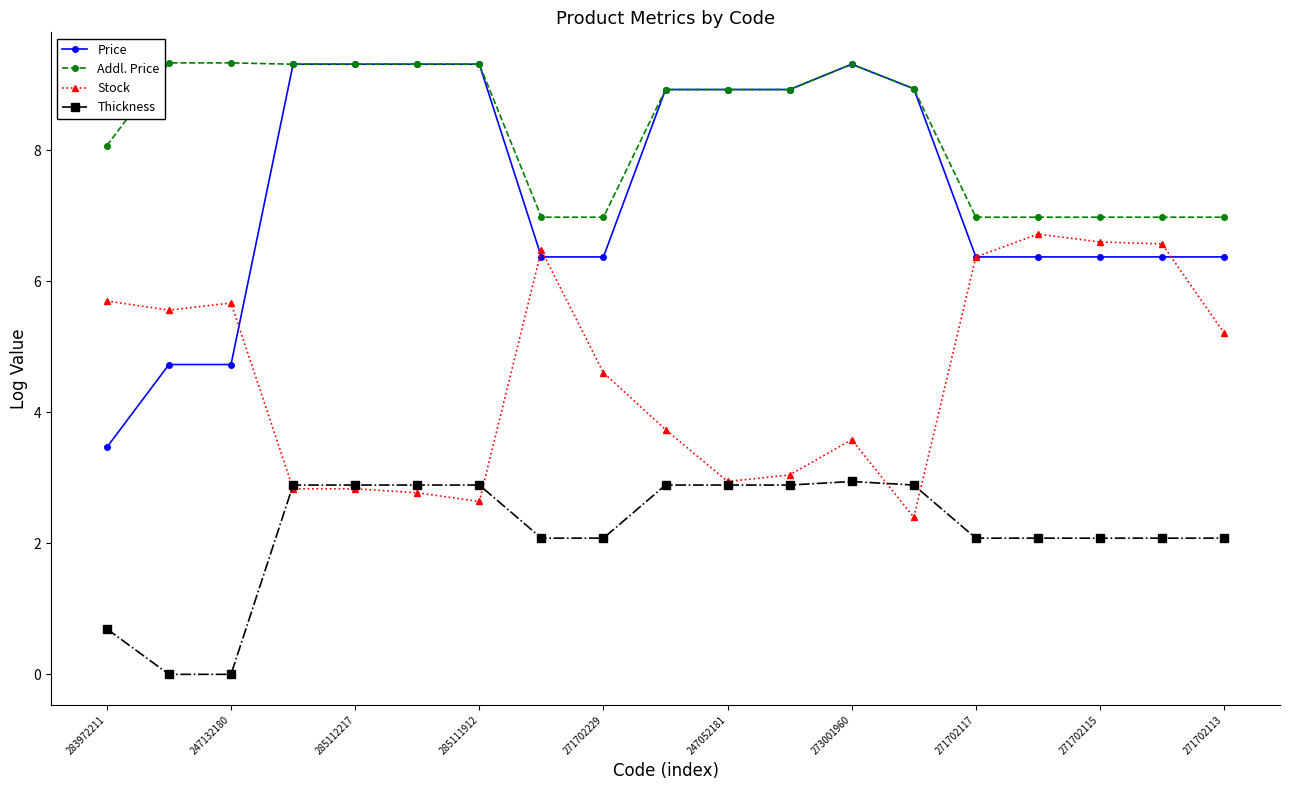

Does the chart have visible grid lines?

No